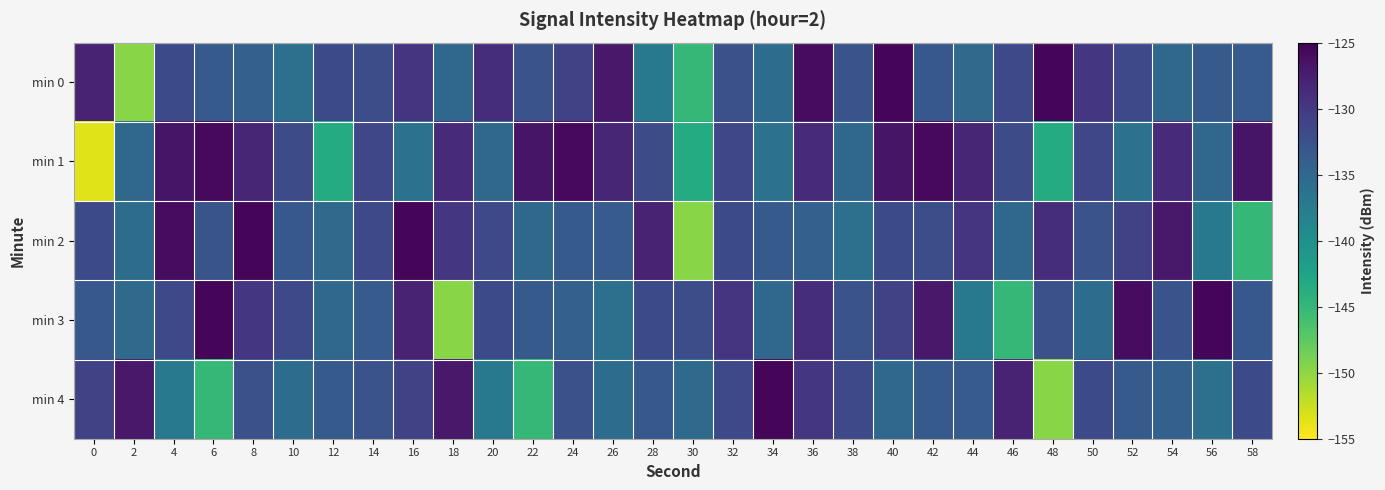

Which series has the largest range (max minus min)?

min 1